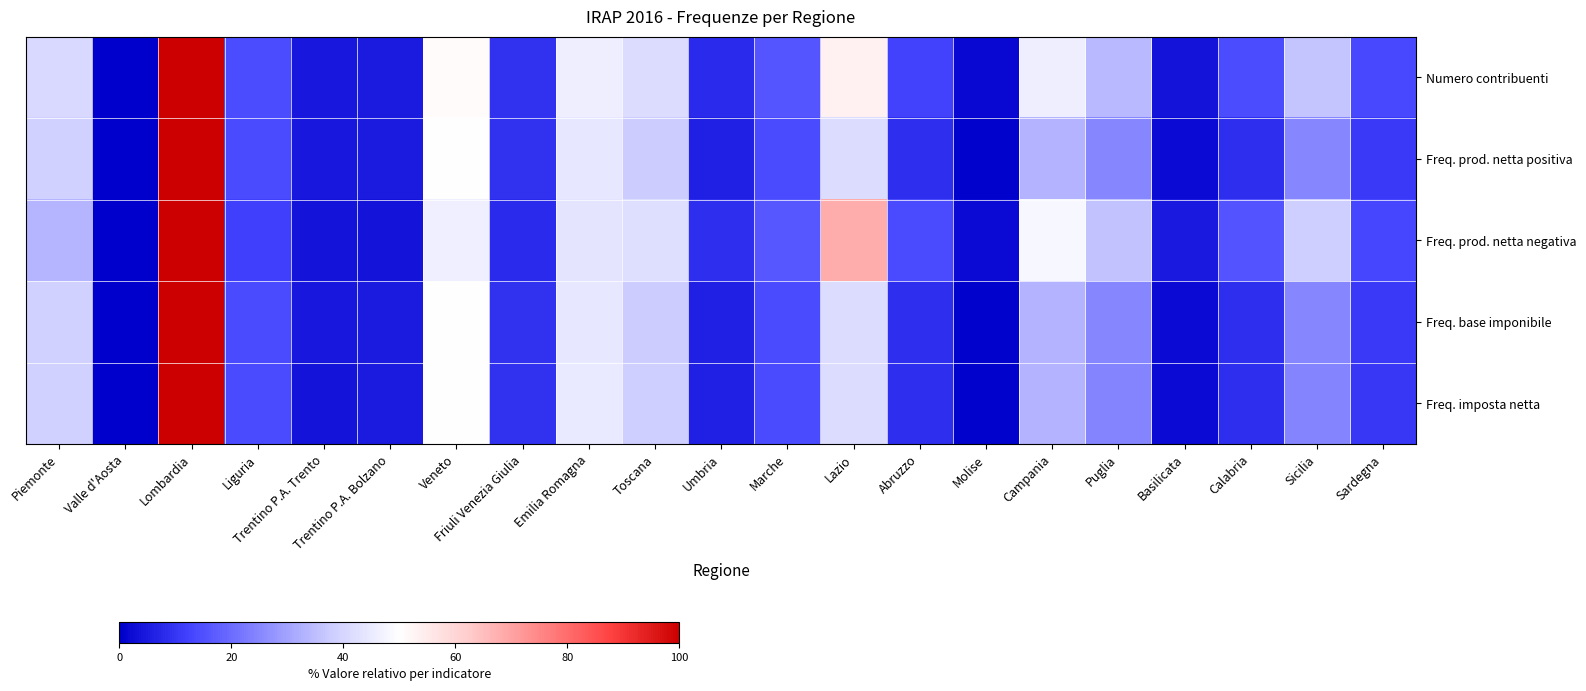

Rank the series at Toscana from lowest to highest value.

Freq. base imponibile, Freq. prod. netta positiva, Freq. imposta netta, Numero contribuenti, Freq. prod. netta negativa